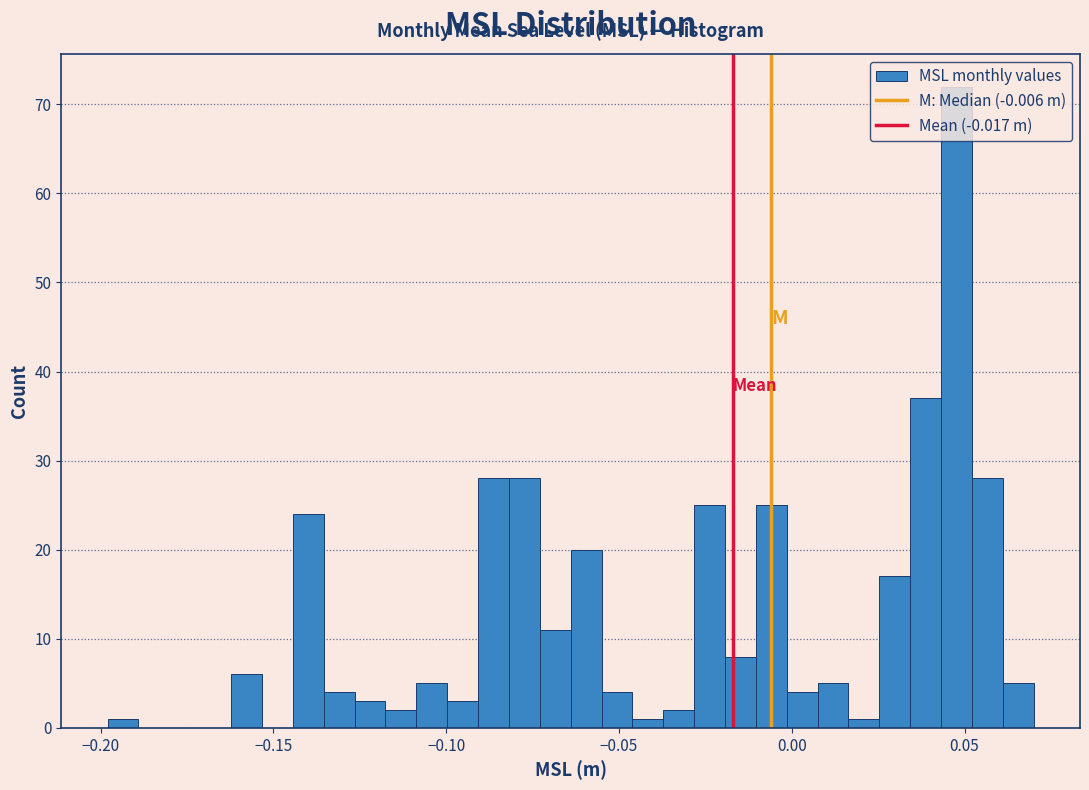

Read against the x-axis, roughly where is the centre of the tallest bar?

0.050